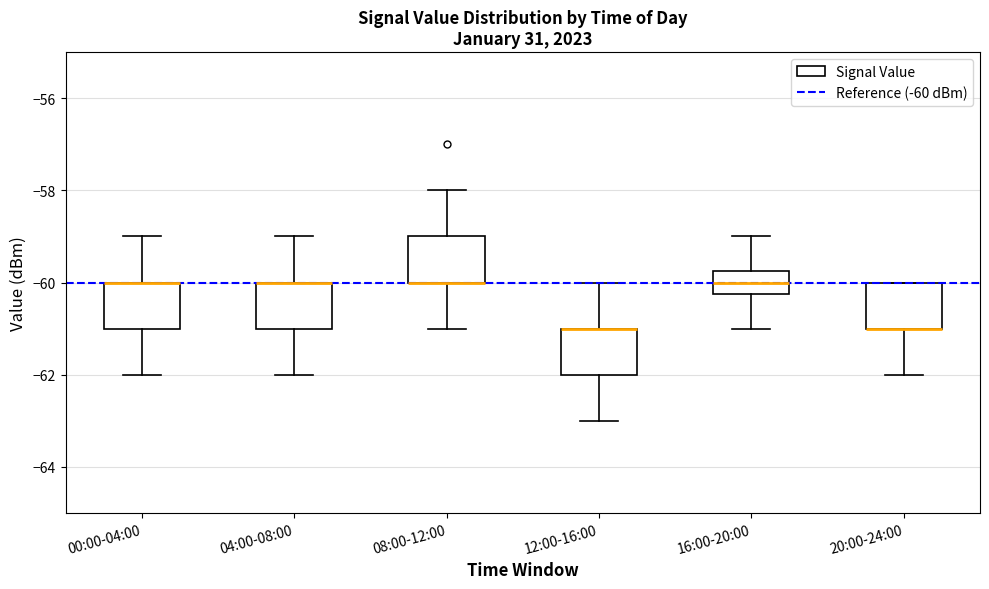

Reading left to right, transcribe this box plot: for each box, give where its median line is, the range the box spans, and where its two whiskers end, as read against the y-axis. The values are not printed on the chart, so give them approximately, as read against the axis.

00:00-04:00: median -60.0 (drawn on the box's upper edge), box -61.0 to -60.0, whiskers -62.0 to -59.0
04:00-08:00: median -60.0 (drawn on the box's upper edge), box -61.0 to -60.0, whiskers -62.0 to -59.0
08:00-12:00: median -60.0 (drawn on the box's lower edge), box -60.0 to -59.0, whiskers -61.0 to -58.0
12:00-16:00: median -61.0 (drawn on the box's upper edge), box -62.0 to -61.0, whiskers -63.0 to -60.0
16:00-20:00: median -60.0, box -60.2 to -59.8, whiskers -61.0 to -59.0
20:00-24:00: median -61.0 (drawn on the box's lower edge), box -61.0 to -60.0, whiskers -62.0 to -60.0